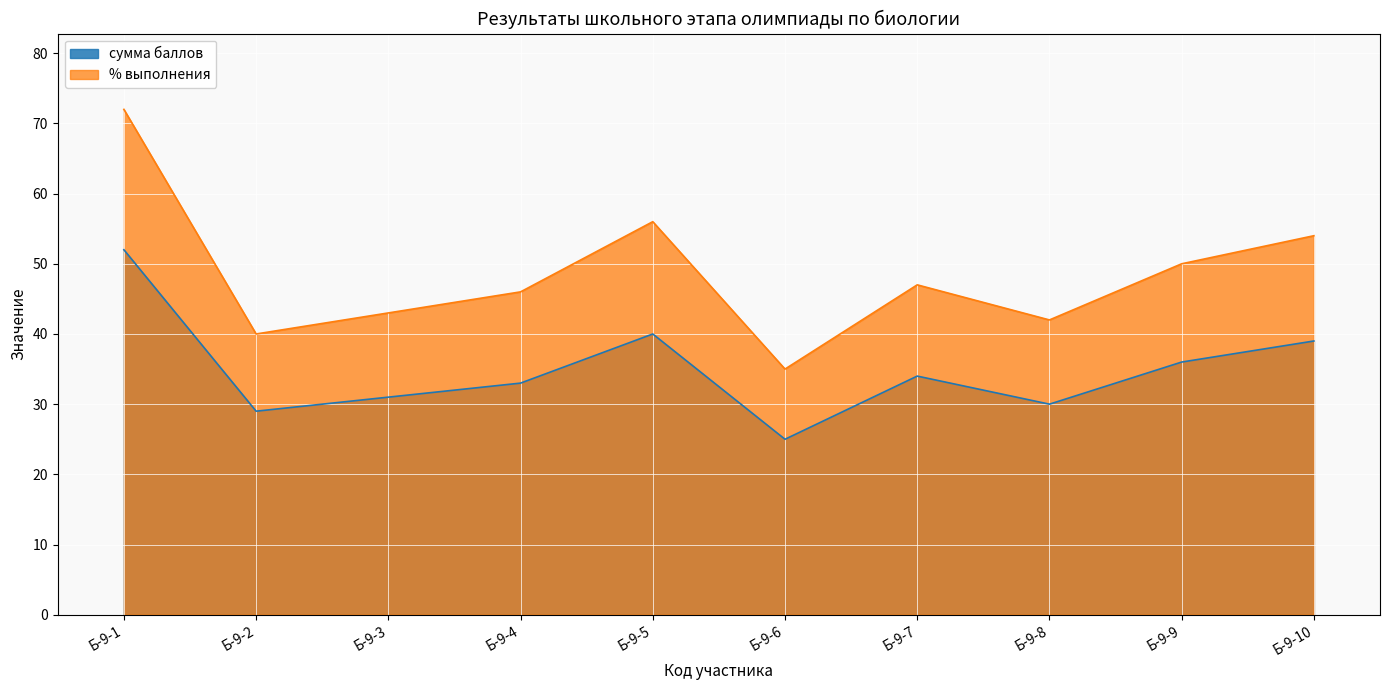

What is the average value of the % выполнения series?

48